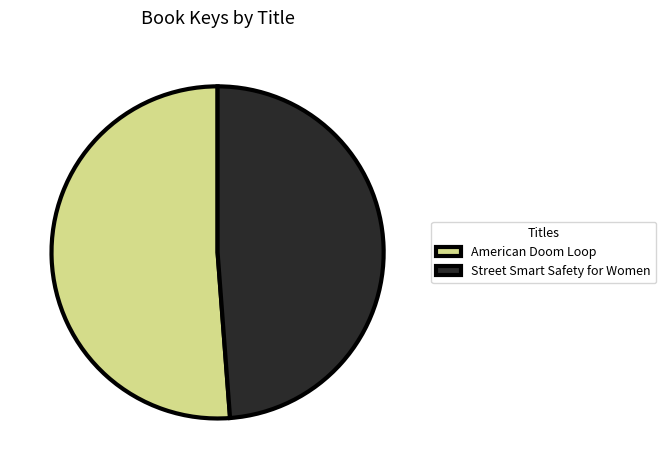

True or false: American Doom Loop accounts for 51% of the total.

True